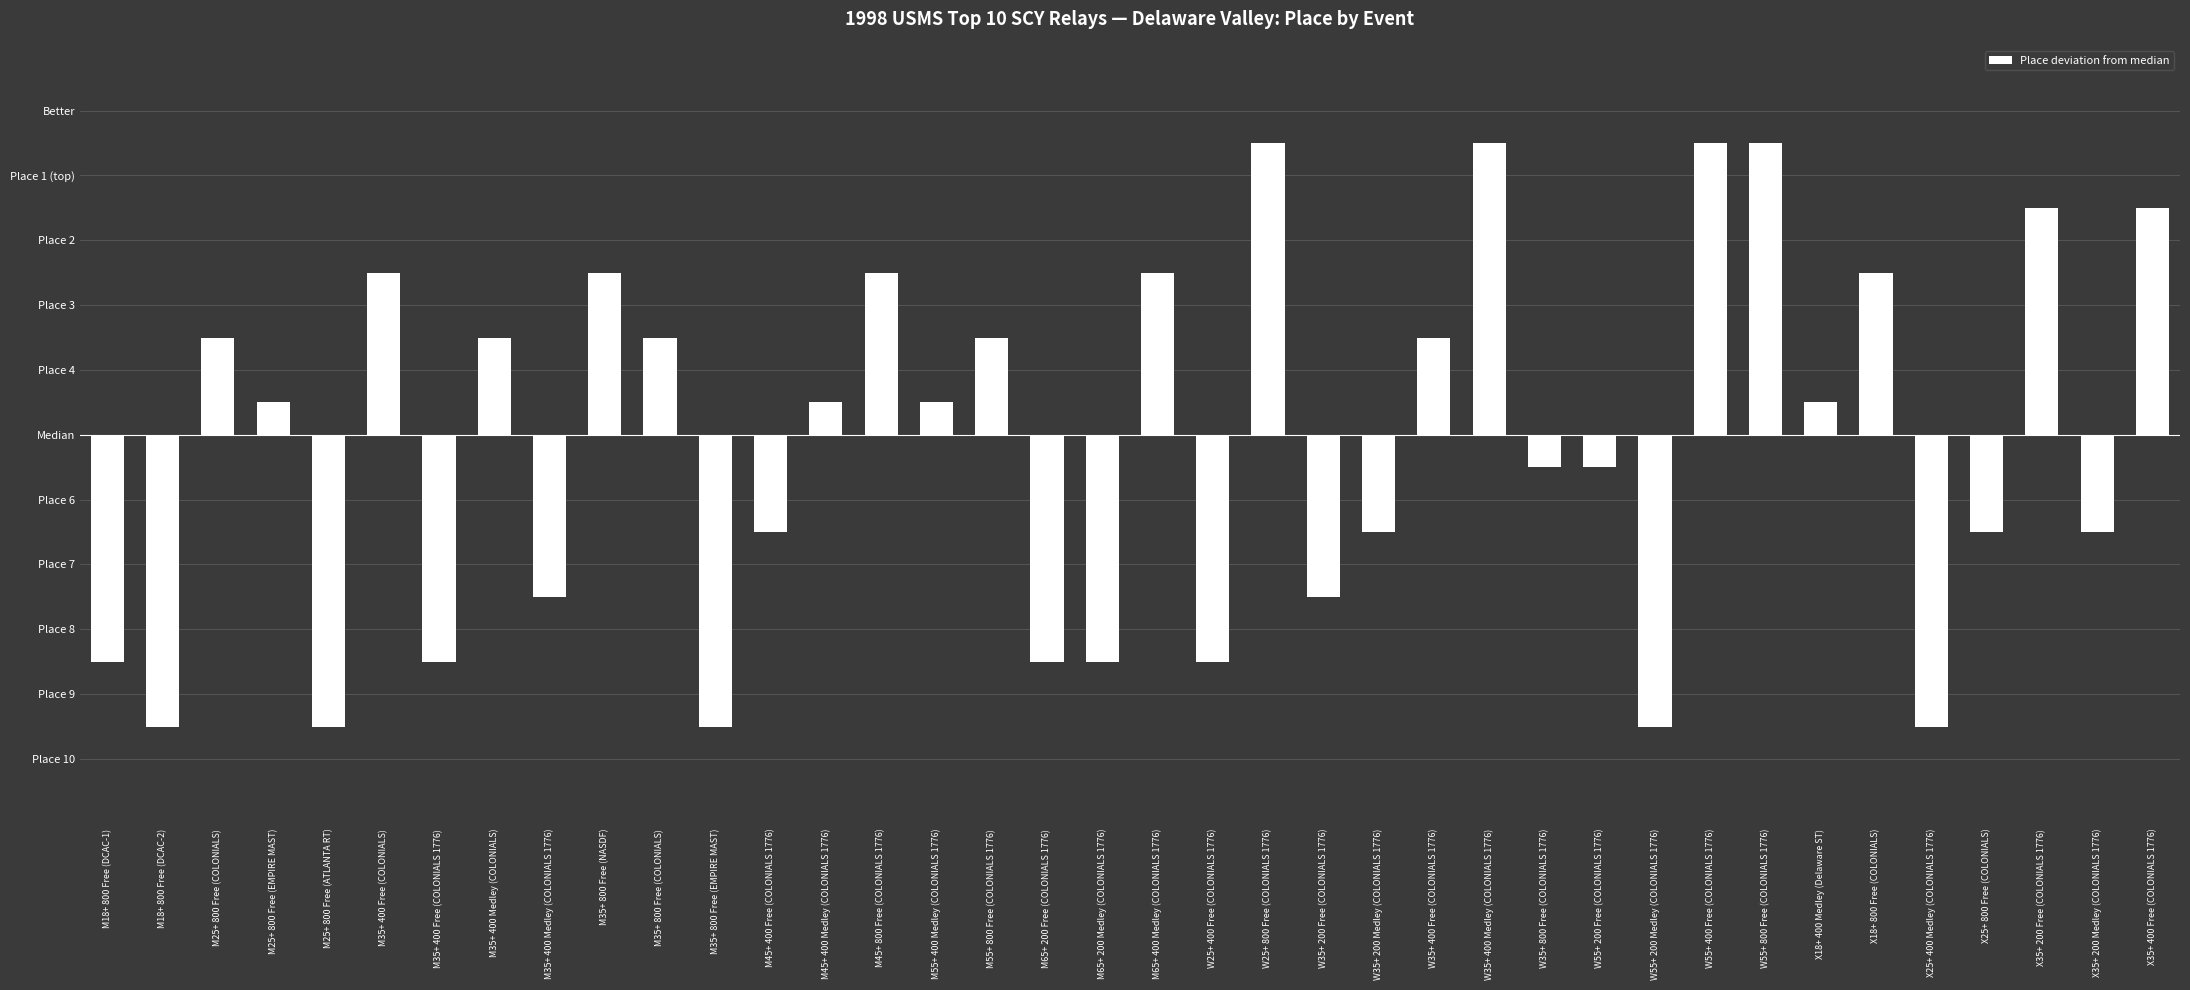

Is it true that the value at W25+ 800 Free (COLONIALS 1776) is 4.5?

True